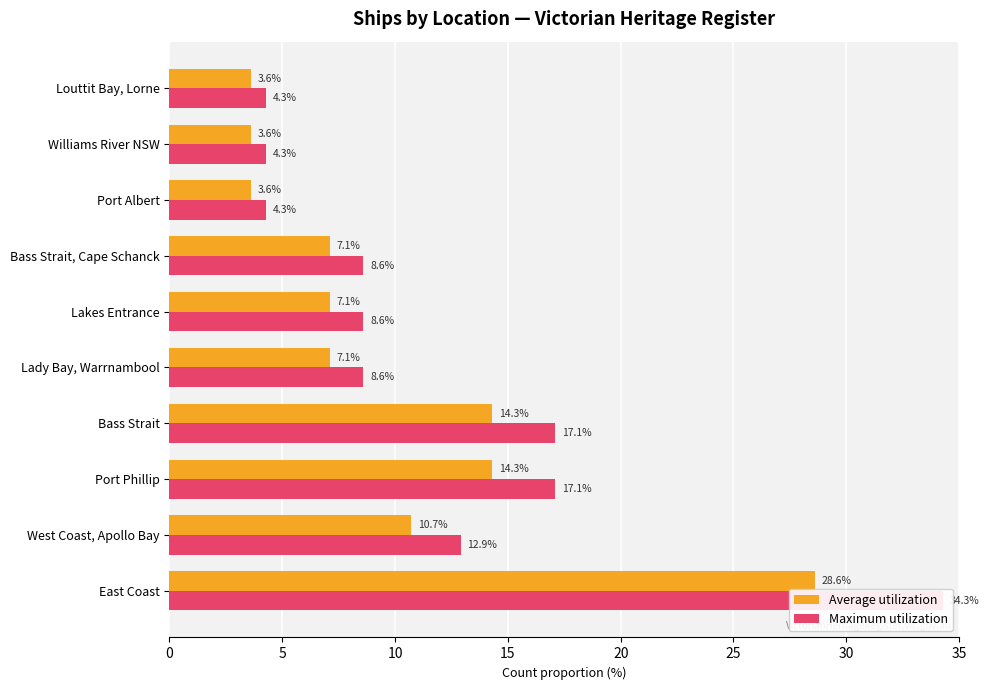

What is the average value of the Maximum utilization series?

12.0